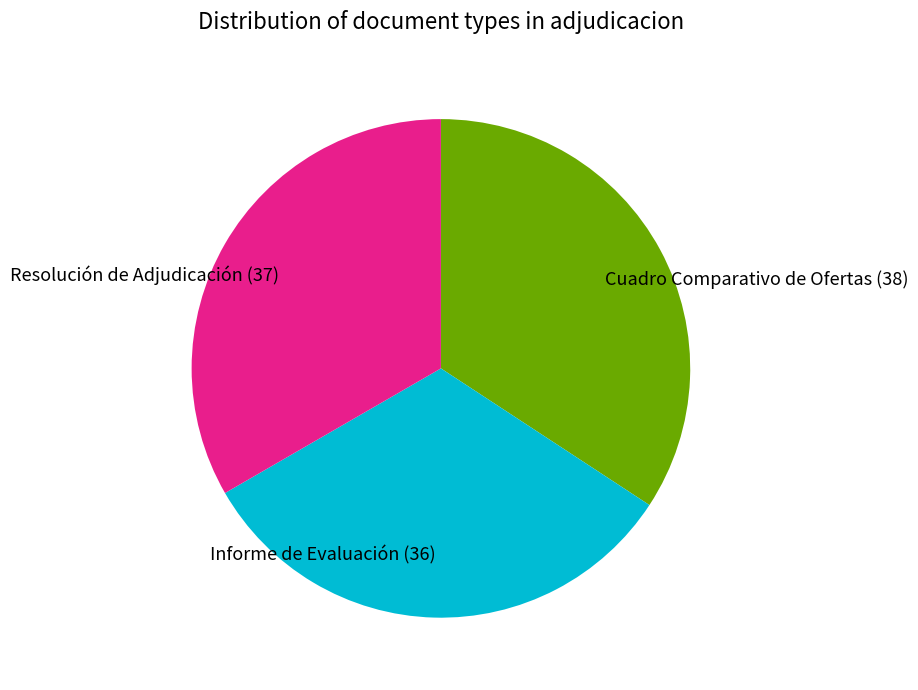

Which has a higher value, Informe de Evaluación or Cuadro Comparativo de Ofertas?

Cuadro Comparativo de Ofertas